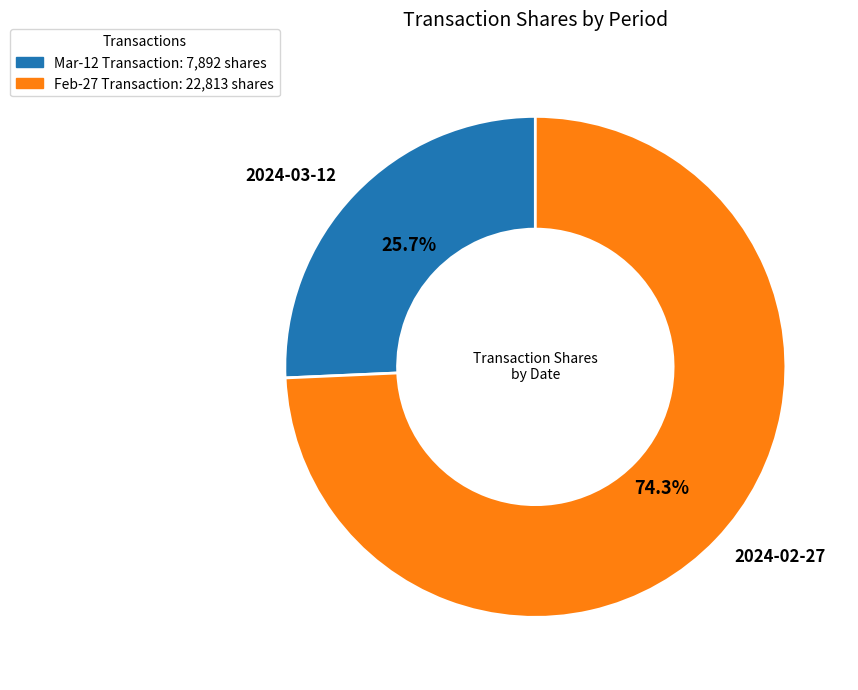

Is there any slice that represents more than half of the pie?

Yes